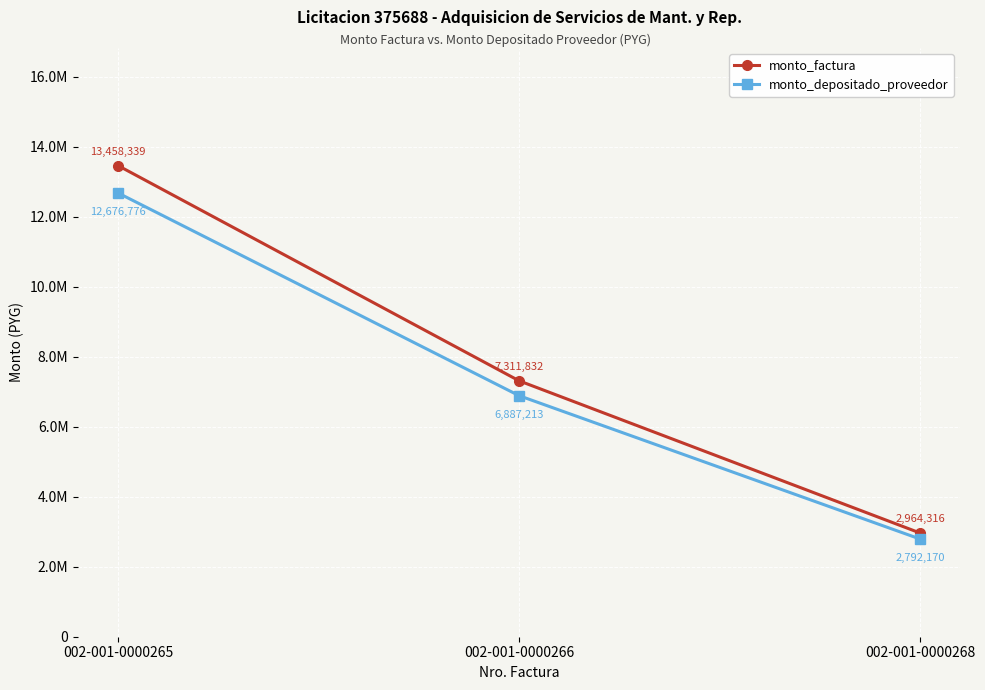

At which category is the sum across all series the highest?

002-001-0000265